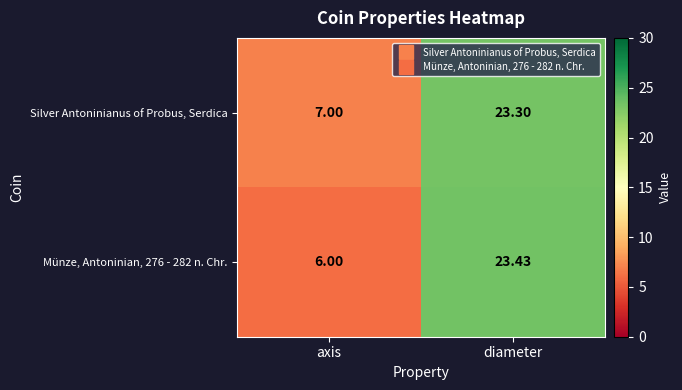

Rank the series by their average value, from lowest to highest.

Münze, Antoninian, 276 - 282 n. Chr., Silver Antoninianus of Probus, Serdica